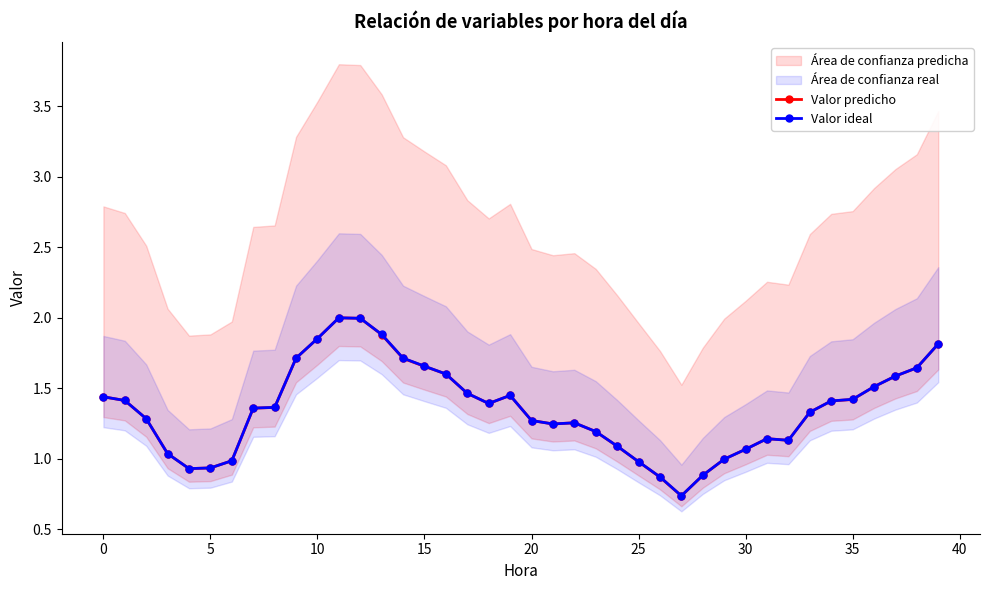

What is the sum of the Valor predicho values at 36 and 39?

3.3